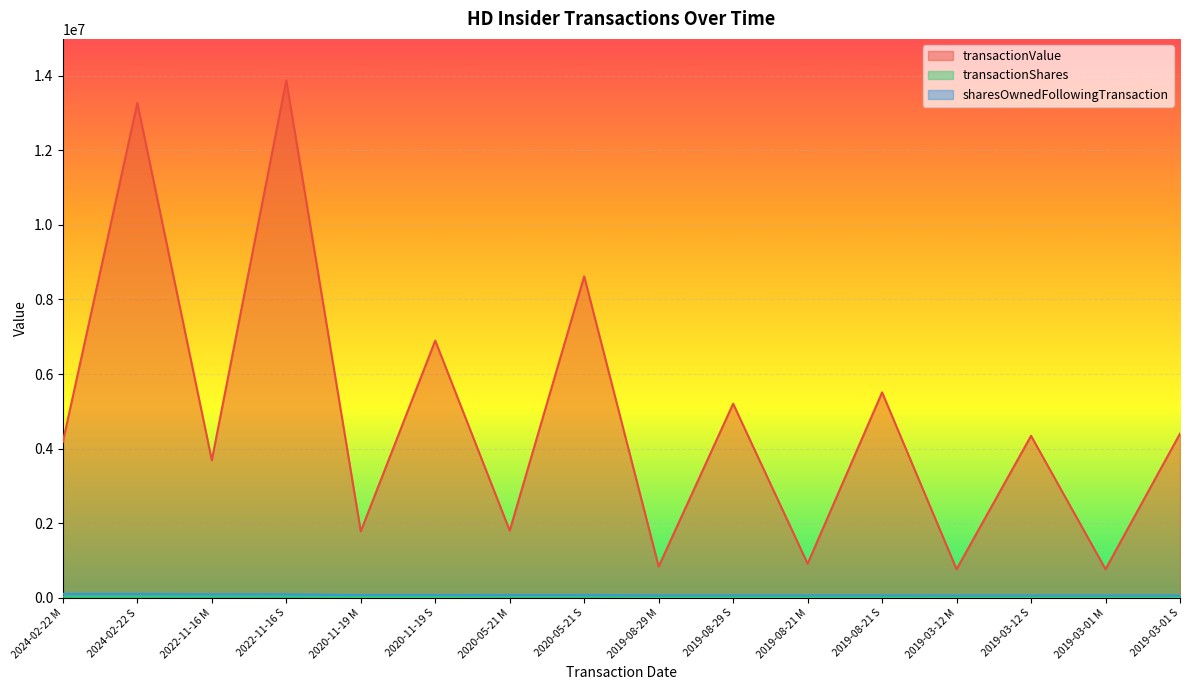

What is the sum of all transactionShares values?

474522